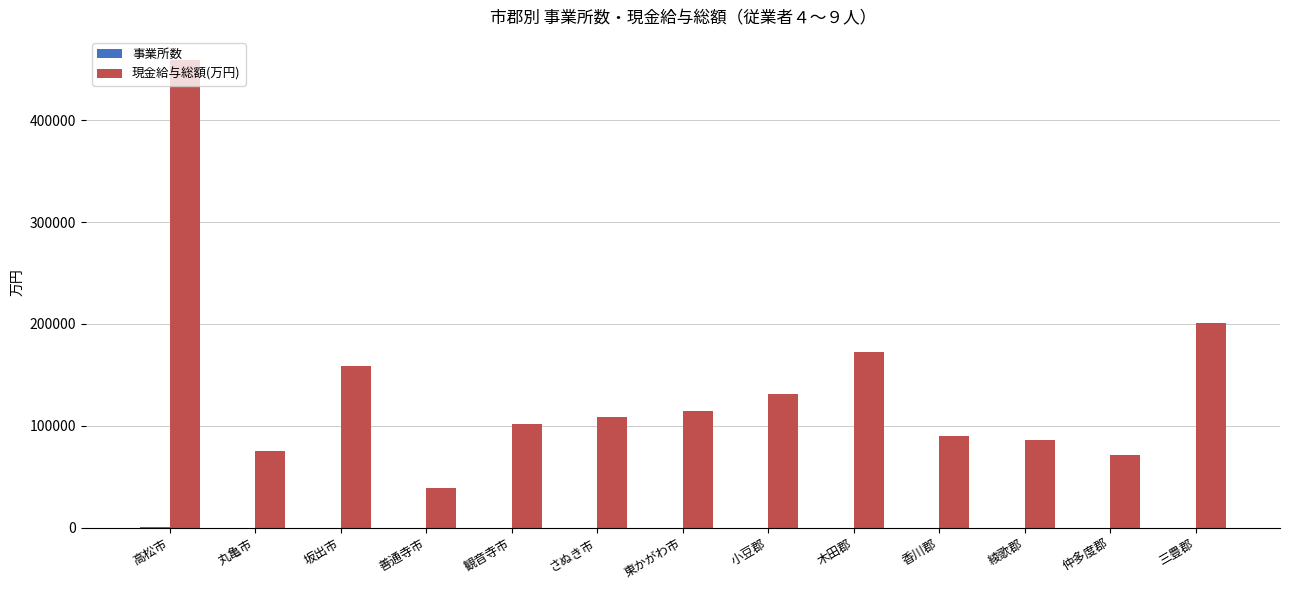

Which series has the largest total across all categories?

現金給与総額(万円)